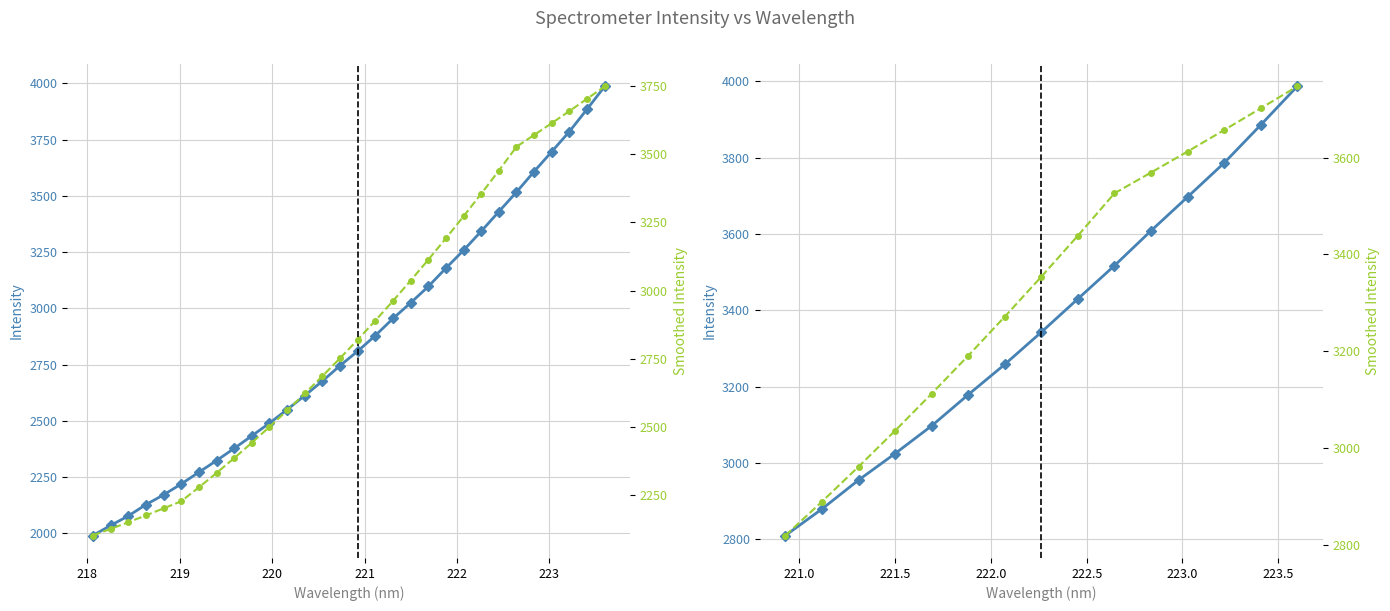

True or false: Smoothed has more than 2 points higher than both neighbors.

False